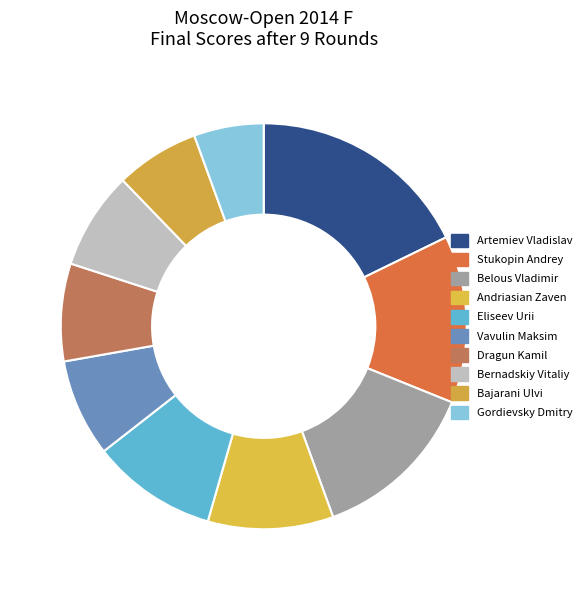

How much of the chart is everything except Andriasian Zaven?

90.0%